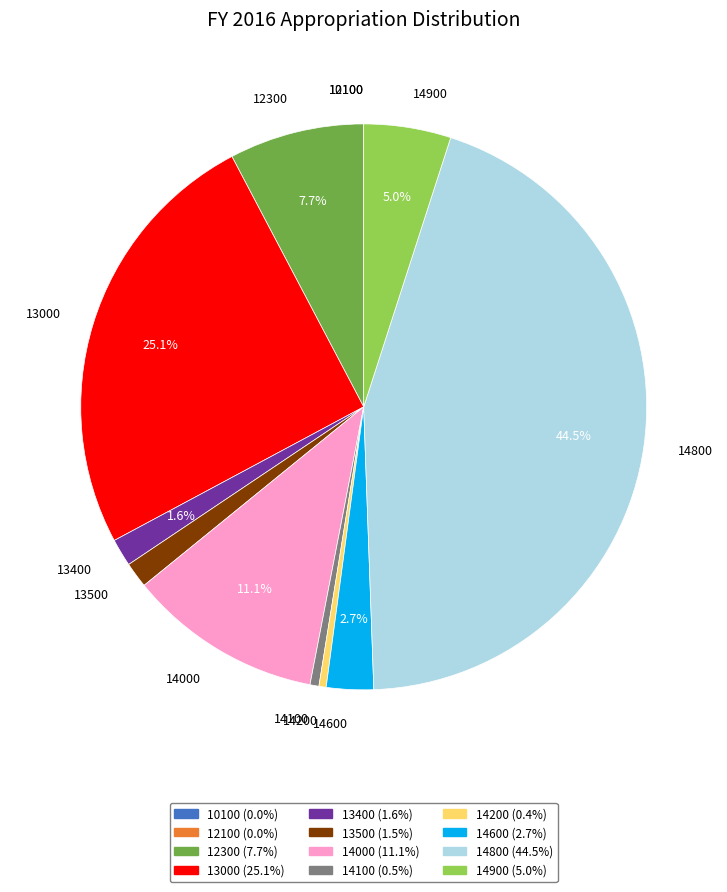

What portion of the pie excludes 13000?

74.9%